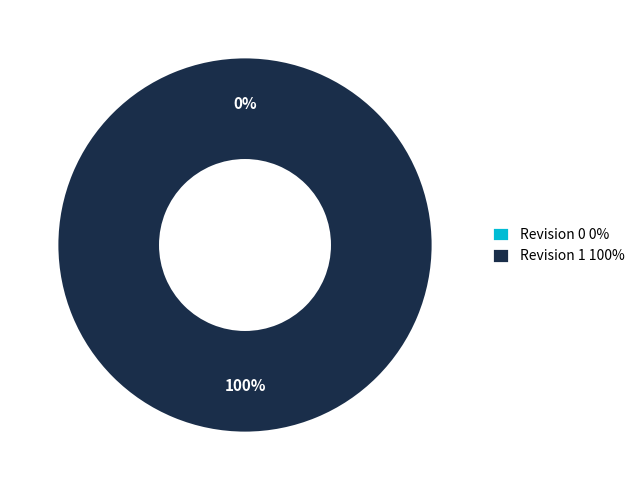

The Revision 1 slice represents 100% of the pie. True or false?

True